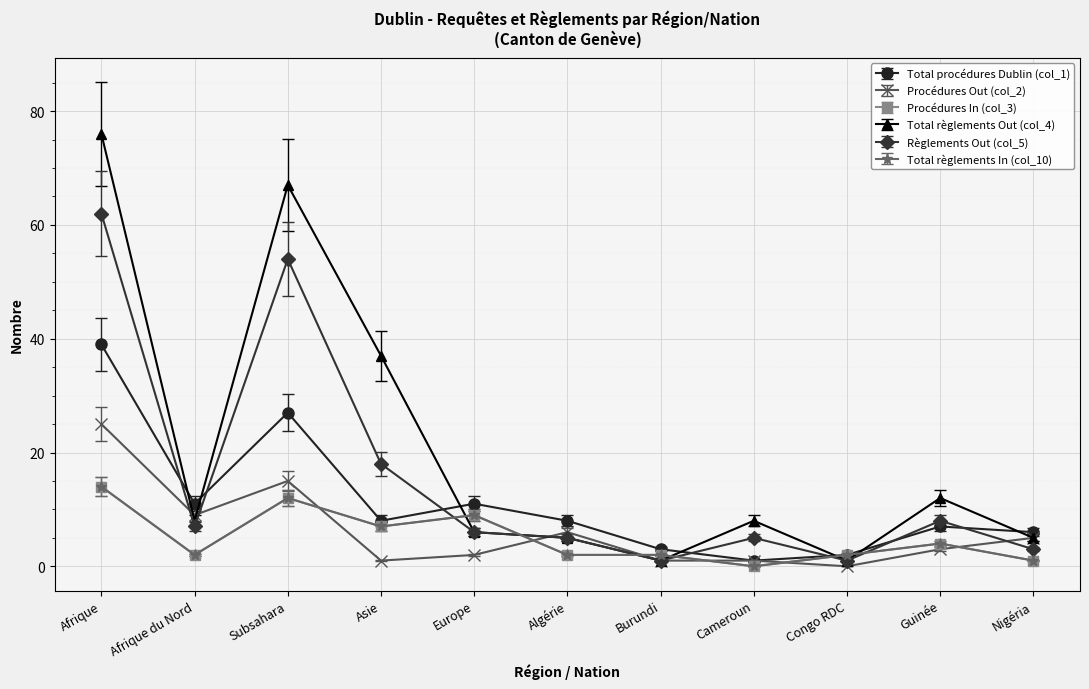

What position from the right is Congo RDC?

3